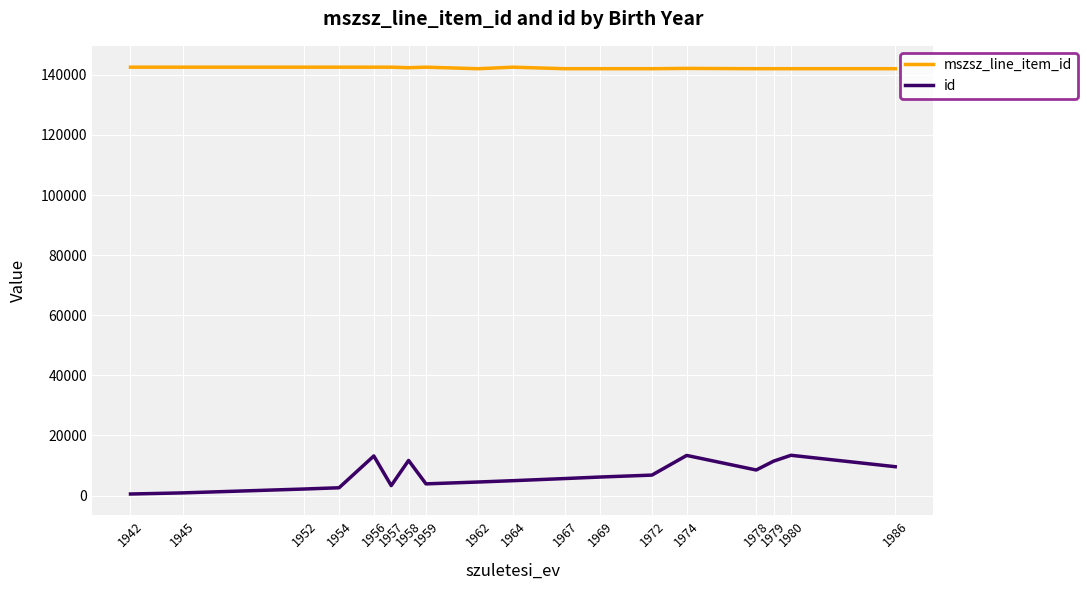

What is the difference between the second highest and minimum values in the mszsz_line_item_id series?

512.0